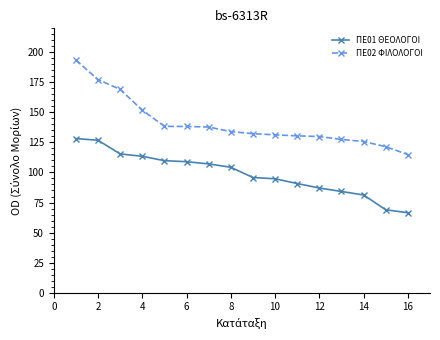

Which series has the largest total across all categories?

ΠΕ02 ΦΙΛΟΛΟΓΟΙ